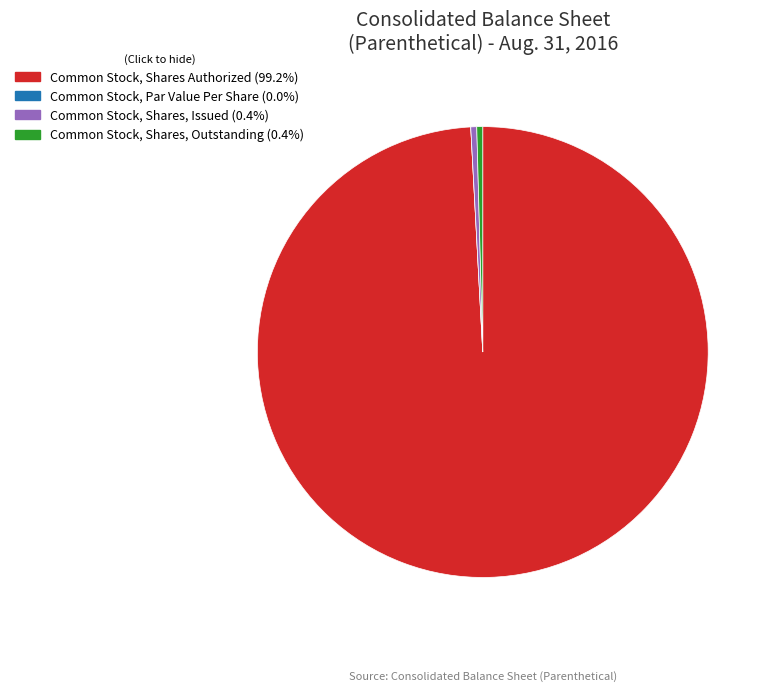

Which category has the biggest portion of the pie?

Common Stock, Shares Authorized